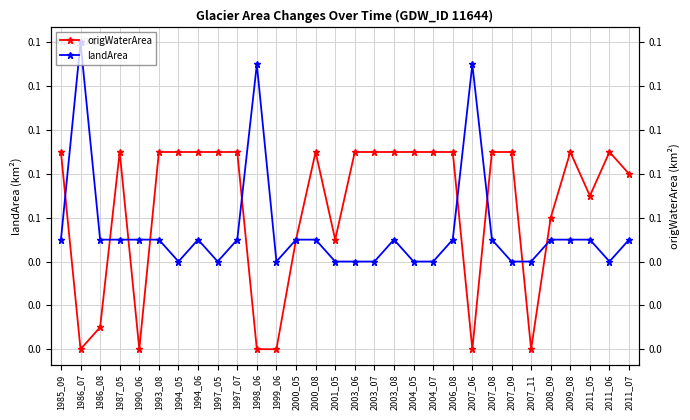

Where do landArea and origWaterArea first cross each other?

1985_09 and 1986_07